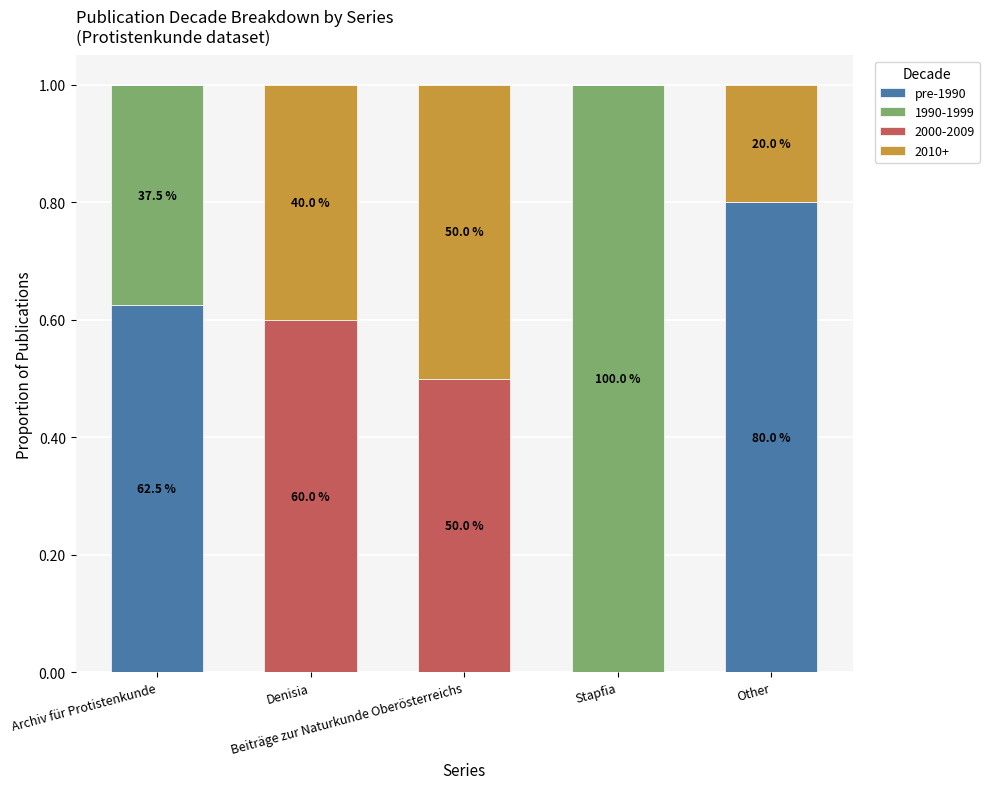

What is the sum of all pre-1990 values?

1.4